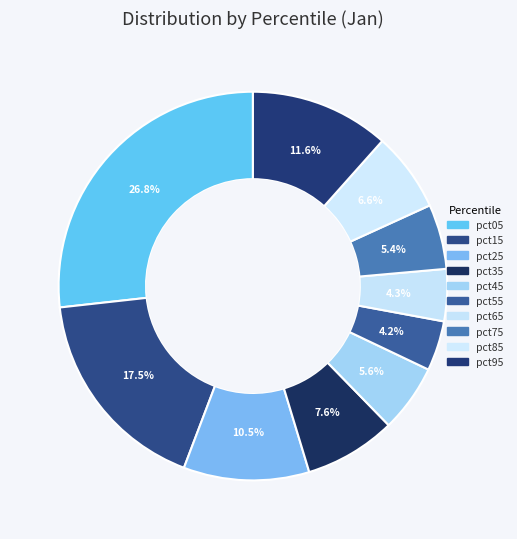

How many segments does this pie chart have?

10